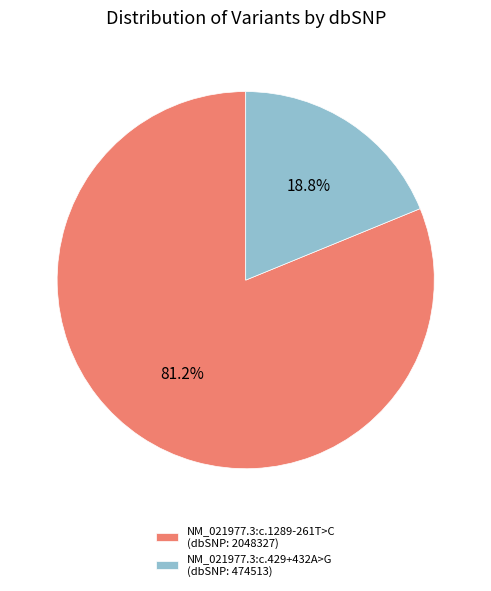

The NM_021977.3:c.1289-261T>C slice represents 89% of the pie. True or false?

False